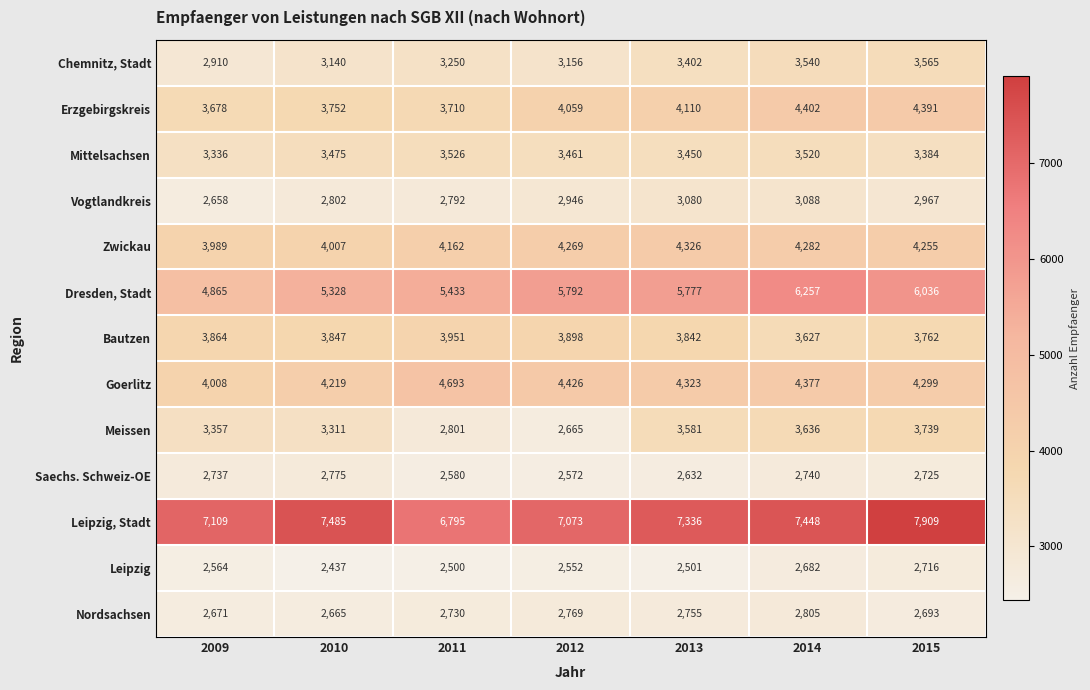

At which label is Meissen closest to 3202?

2010